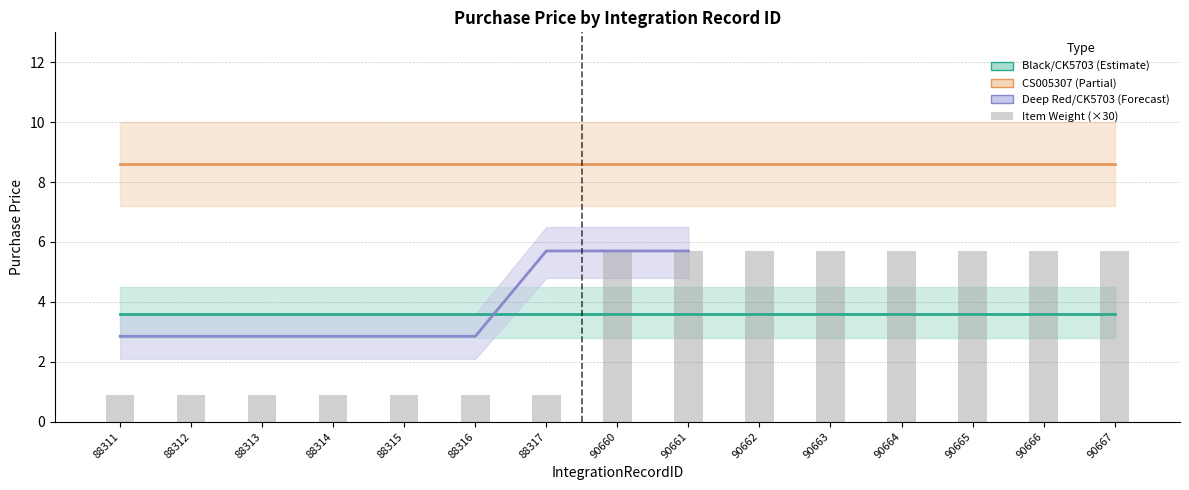

The Purchase Price (Black/CK5703) series shows 3.6 at 90664. True or false?

True